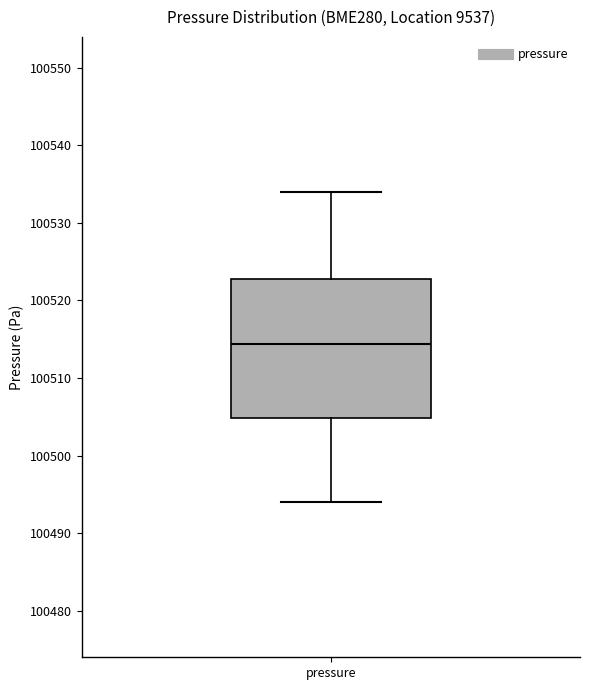

Transcribe this box plot: give where the median line is, the range the box spans, and where the two whiskers end, as read against the y-axis. The values are not printed on the chart, so give them approximately, as read against the axis.

median 100514, box 100505 to 100523, whiskers 100494 to 100534